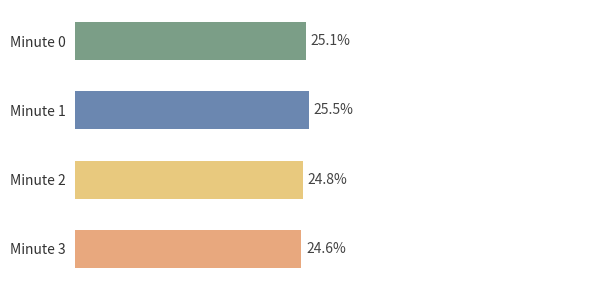

List the labels in order of value, smallest first.

Minute 3, Minute 2, Minute 0, Minute 1